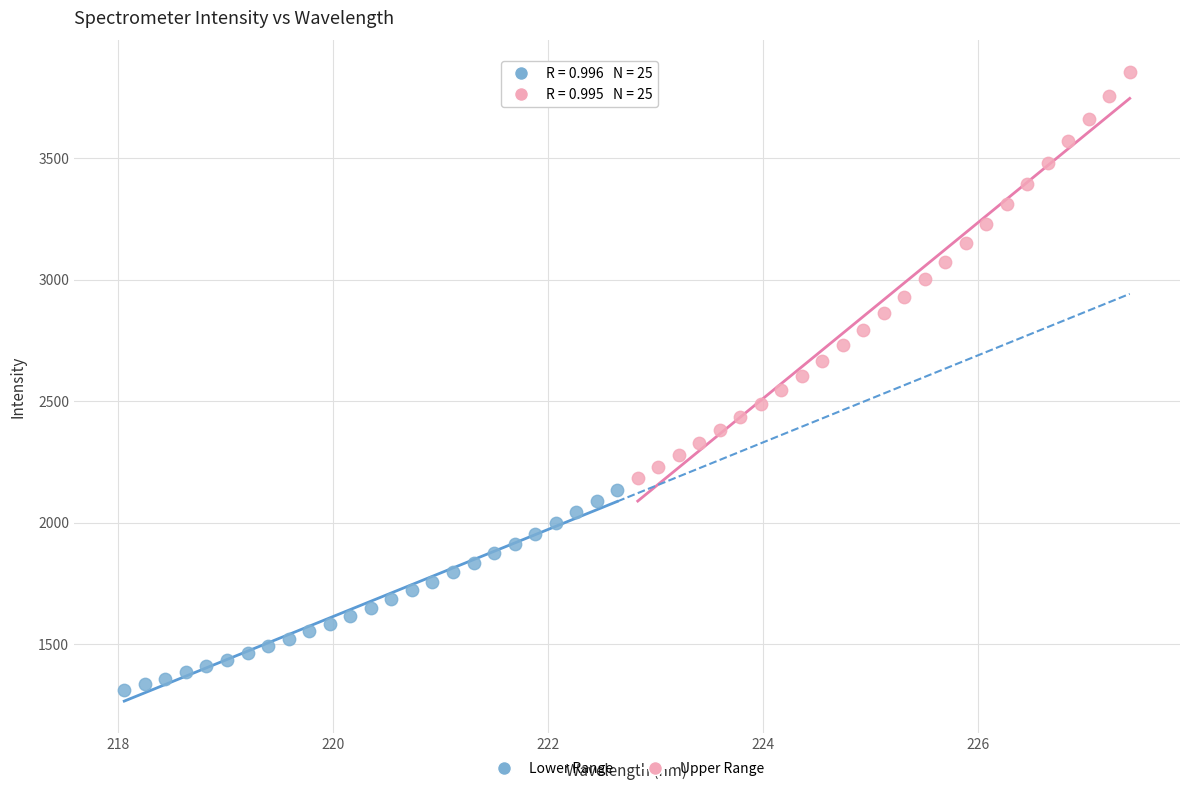

Which series contains the highest Y value?

Upper Range